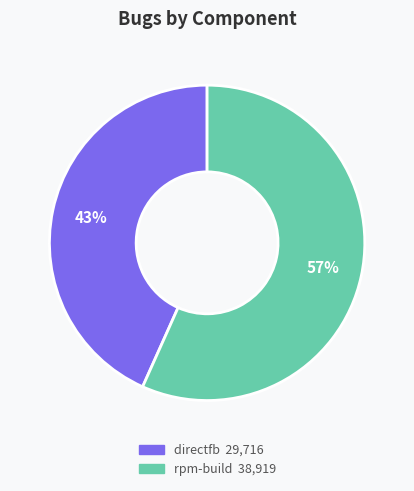

To the nearest percent, what is the combined percentage of directfb and rpm-build?

100%